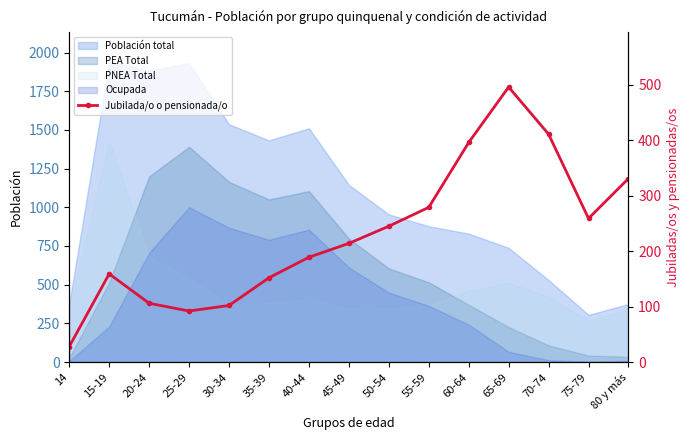

Which label corresponds to the largest value in the chart?

65-69